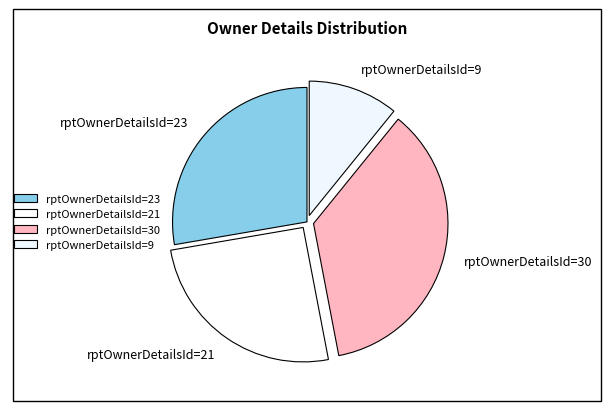

Is there a majority slice in this chart?

No